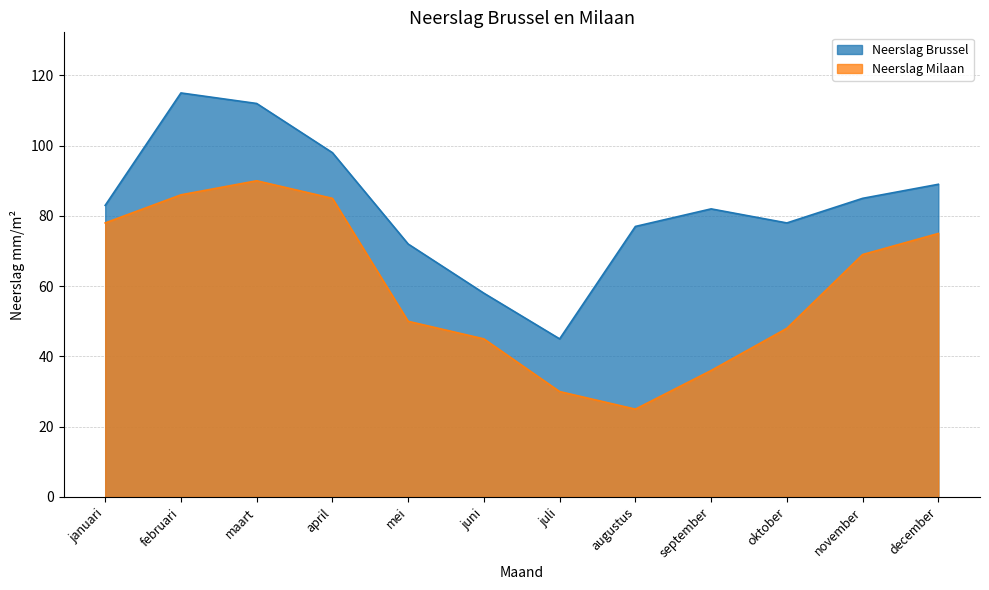

At which category is the sum across all series the highest?

maart